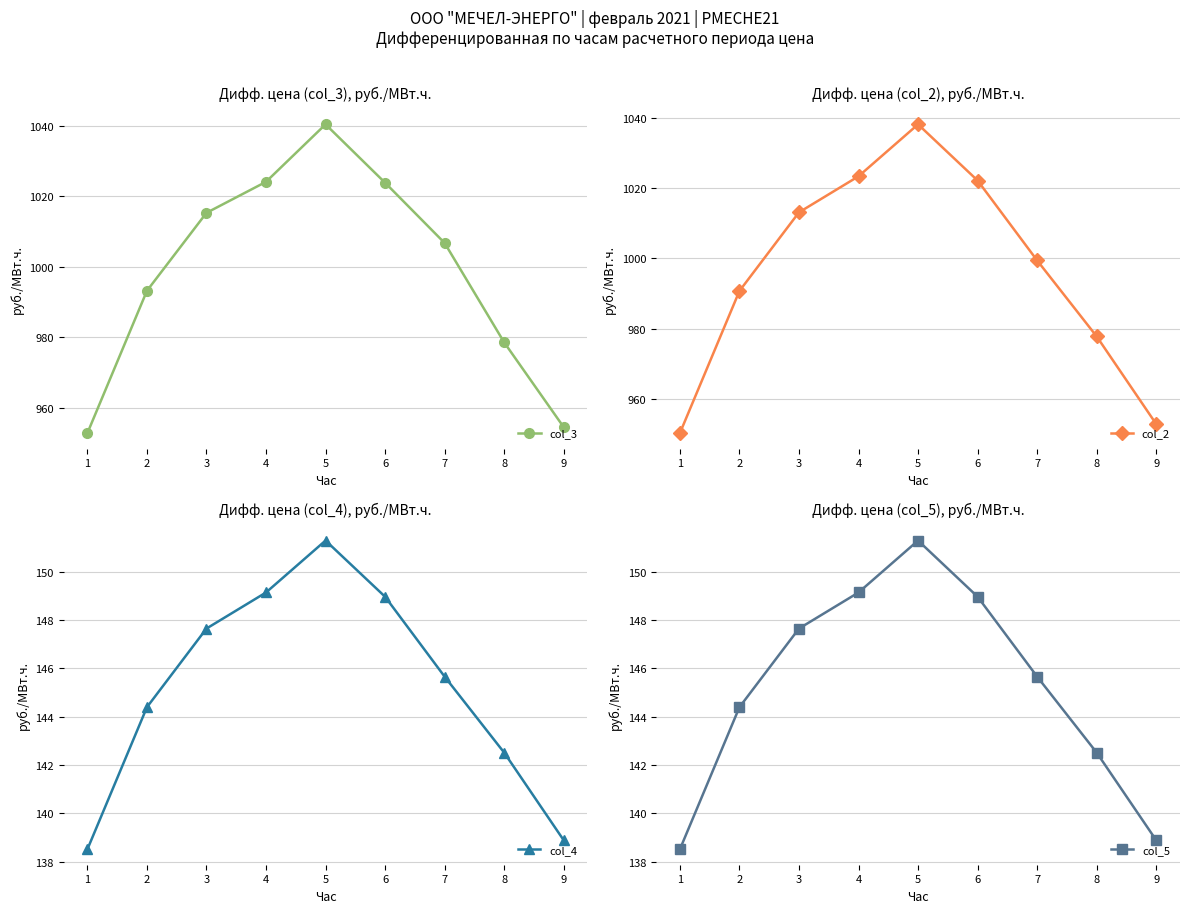

At 5, list the series in order from largest to smallest.

col_3, col_2, col_4, col_5